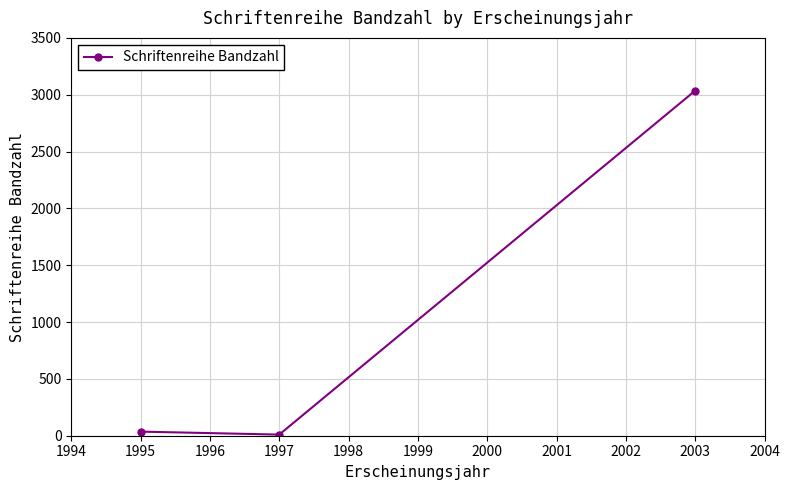

Reading left to right, extract all data points from this chart.

36	10	3036